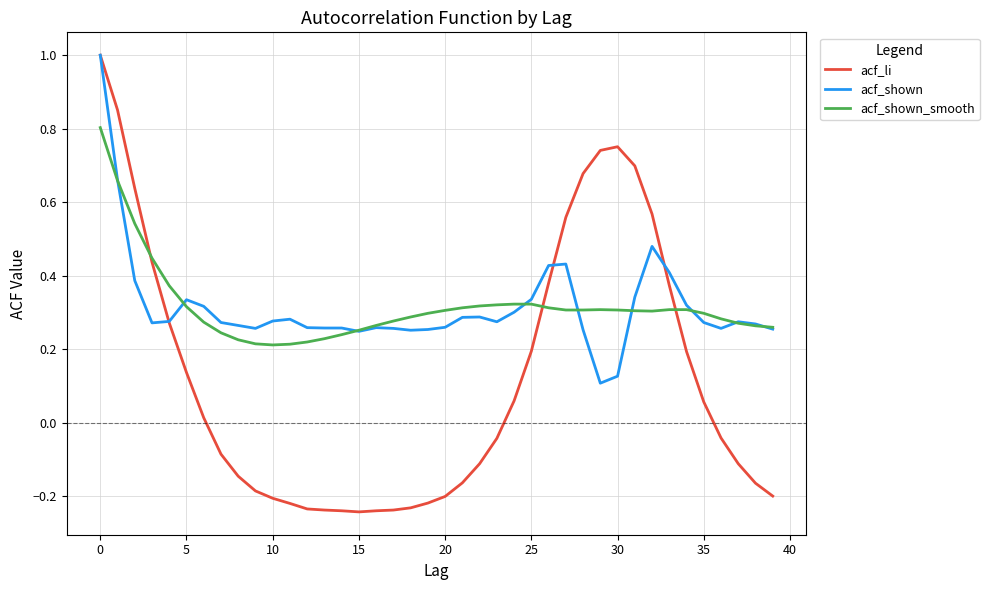

How many intersections are there between acf_shown_smooth and acf_li?

3